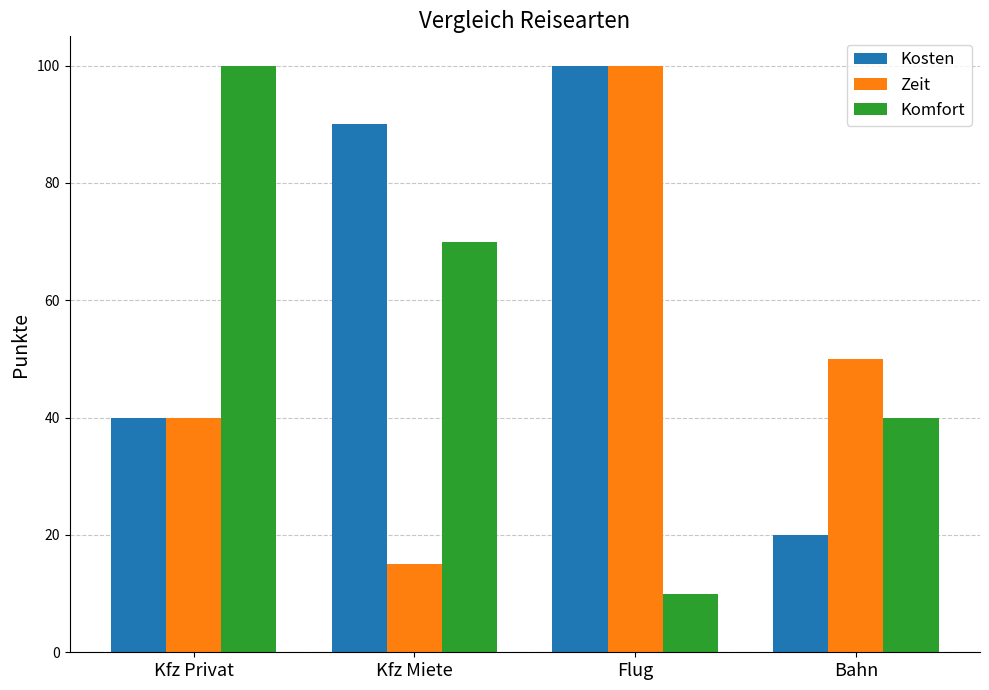

What is the difference between the second highest and second lowest values in the Kosten series?

50